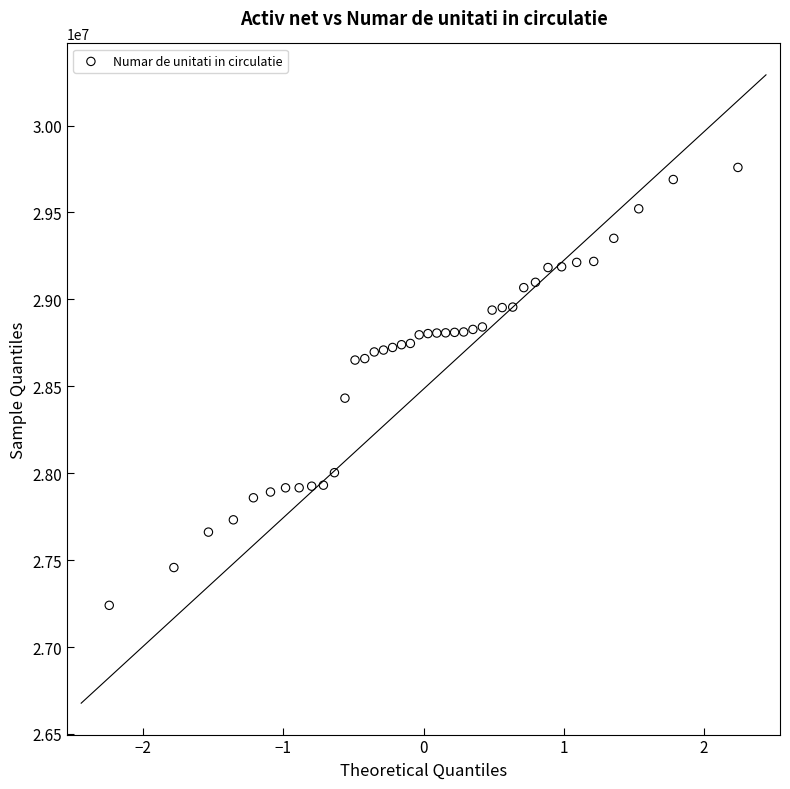

What Y value in the scatter plot is closest to 28499385?

28431615.6